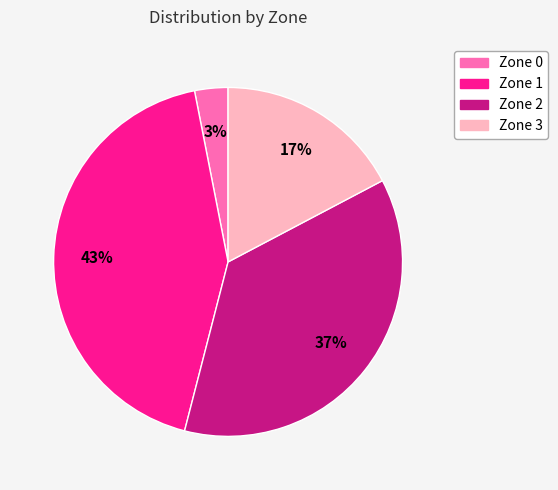

What is the smallest slice in the pie chart?

Zone 0